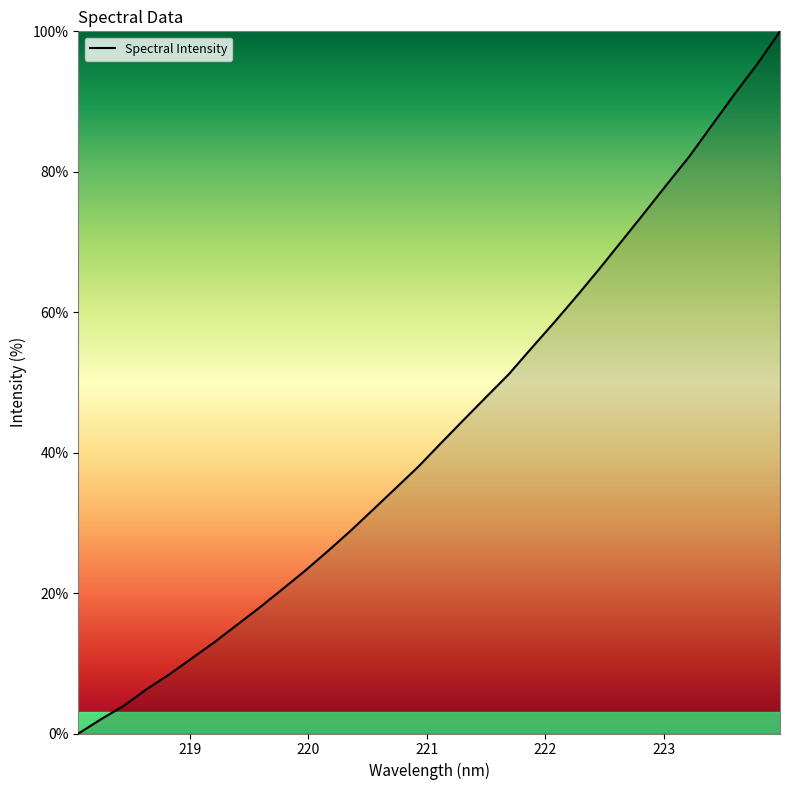

True or false: the data has more than 2 interior local peaks.

False